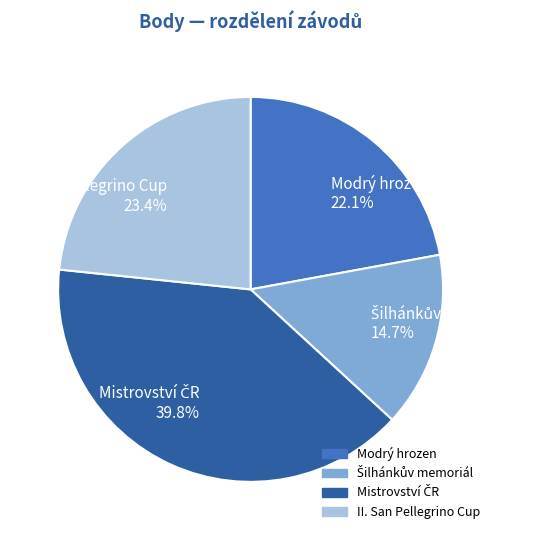

Which has a higher value, II. San Pellegrino Cup or Modrý hrozen?

II. San Pellegrino Cup